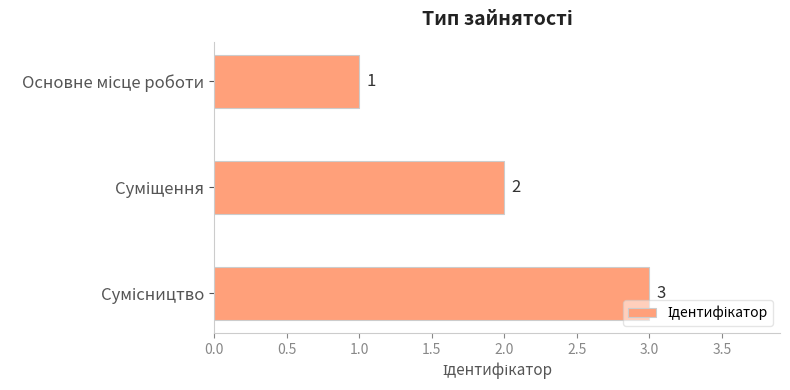

What is the value of the 1st bar from the top?

1